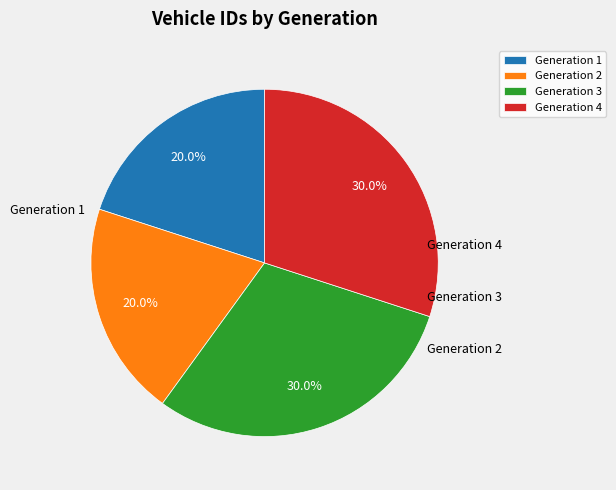

Does Generation 3 represent more than half of the total?

No